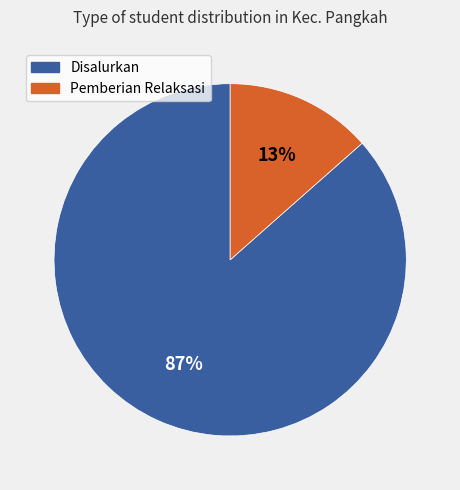

How many slices are in this pie chart?

2